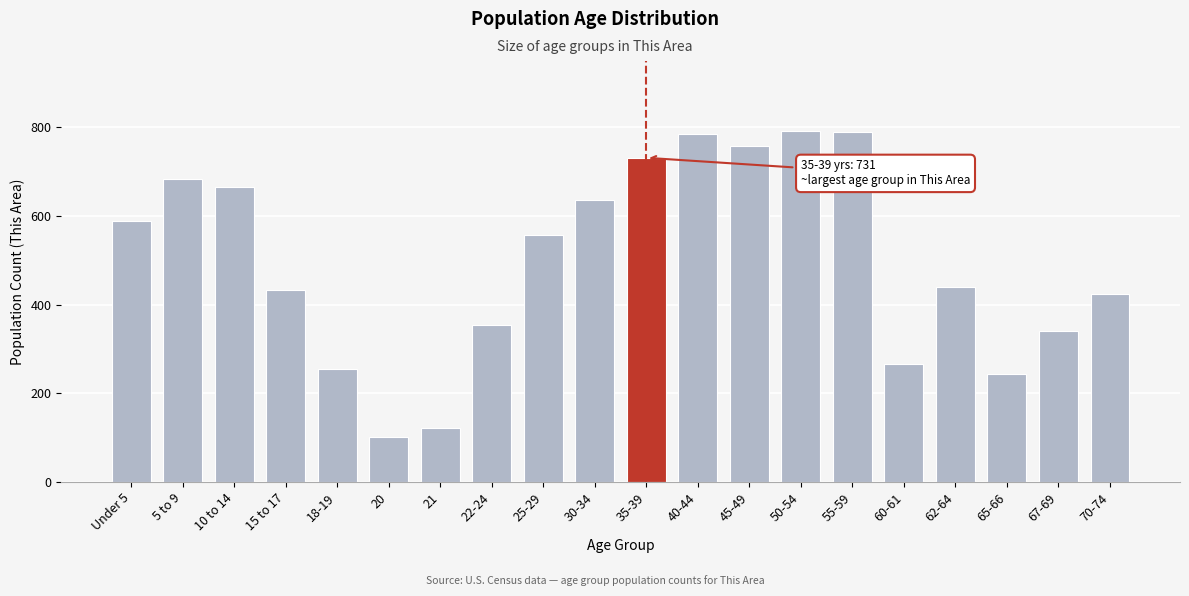

At which category does the chart reach its minimum across all series?

20